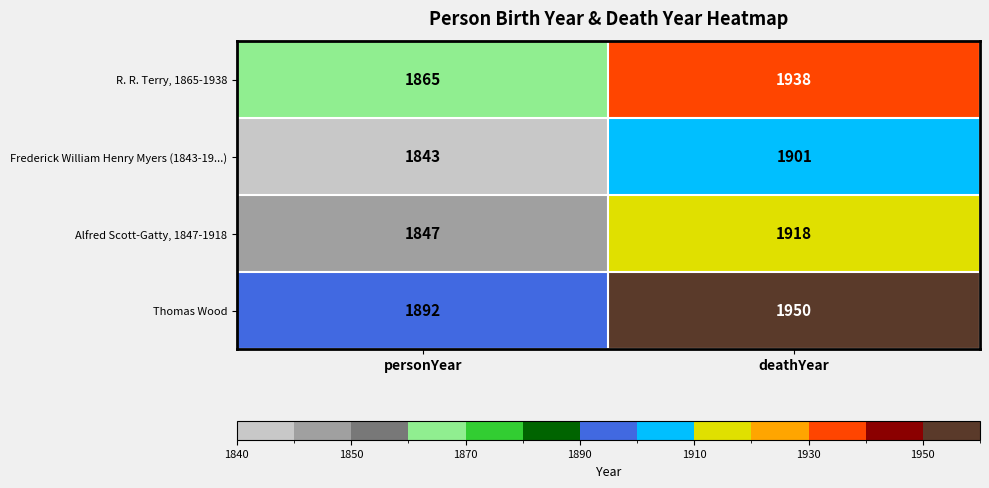

At which label is R. R. Terry, 1865-1938 closest to 1901?

personYear